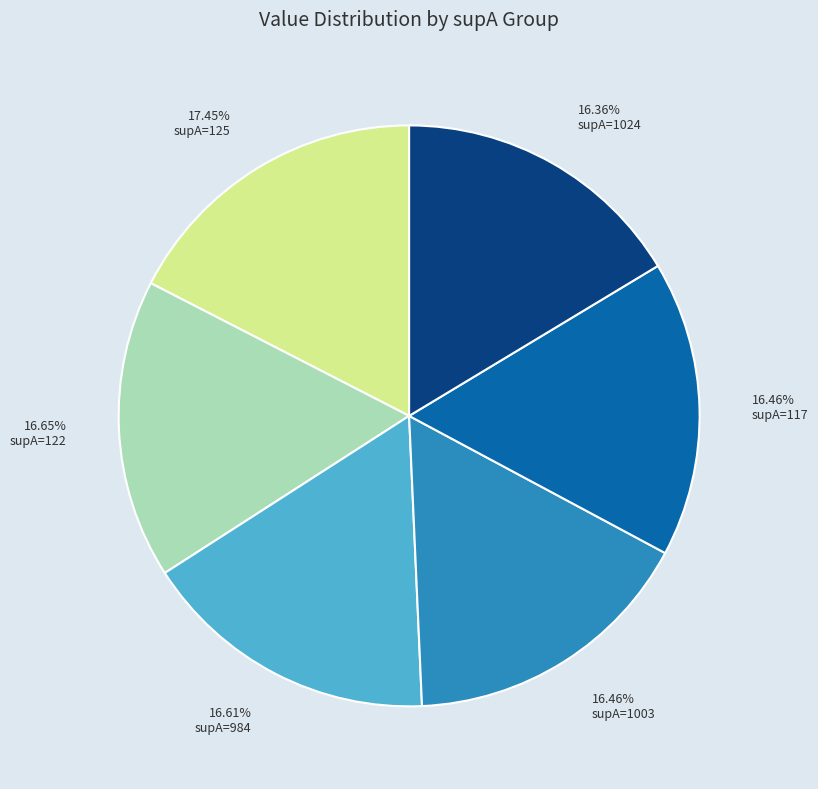

Count the number of slices in the pie.

6